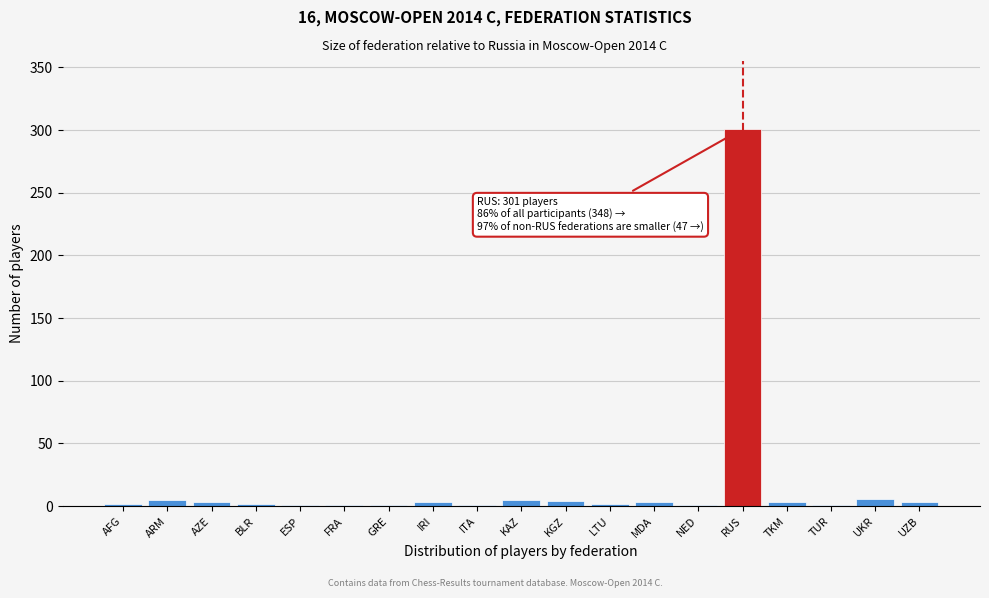

Is it true that the value at RUS is 301?

True